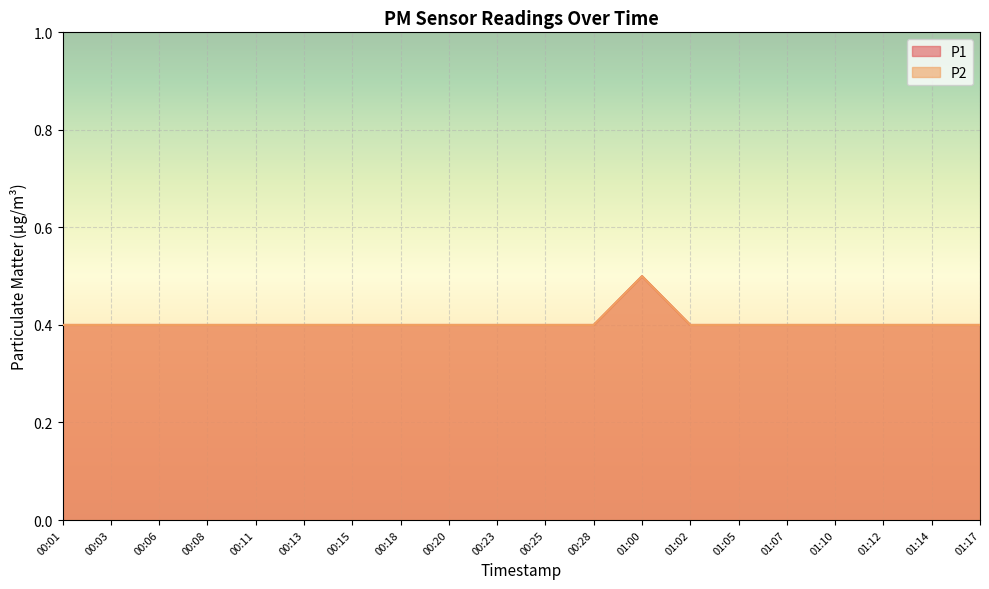

True or false: P1 has more than 1 points higher than both neighbors.

False